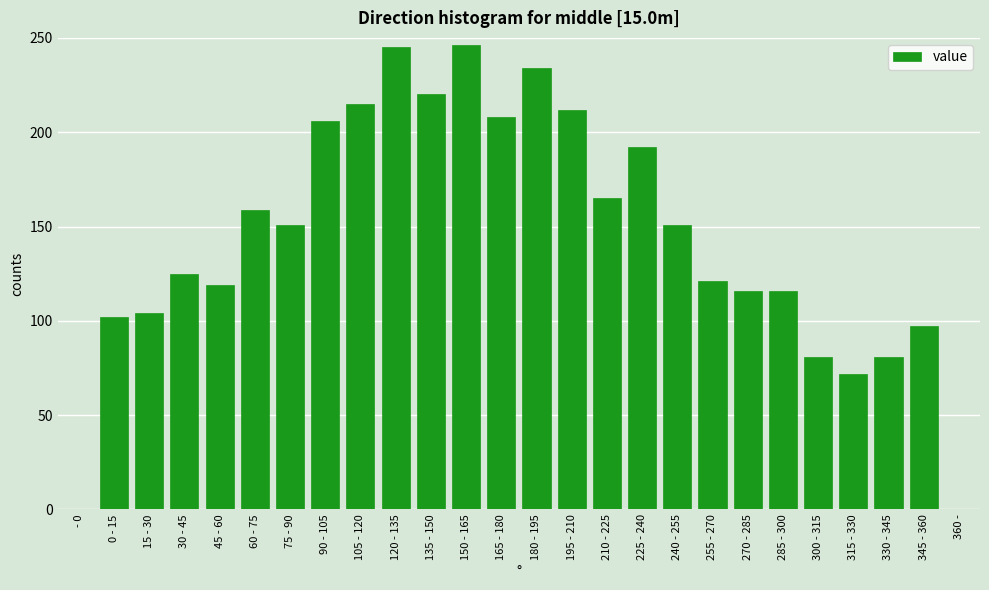

Reading left to right, list all the values displayed in this chart.

- 0=0	0 - 15=102	15 - 30=104	30 - 45=125	45 - 60=119	60 - 75=159	75 - 90=151	90 - 105=206	105 - 120=215	120 - 135=245	135 - 150=220	150 - 165=246	165 - 180=208	180 - 195=234	195 - 210=212	210 - 225=165	225 - 240=192	240 - 255=151	255 - 270=121	270 - 285=116	285 - 300=116	300 - 315=81	315 - 330=72	330 - 345=81	345 - 360=97	360 -=0